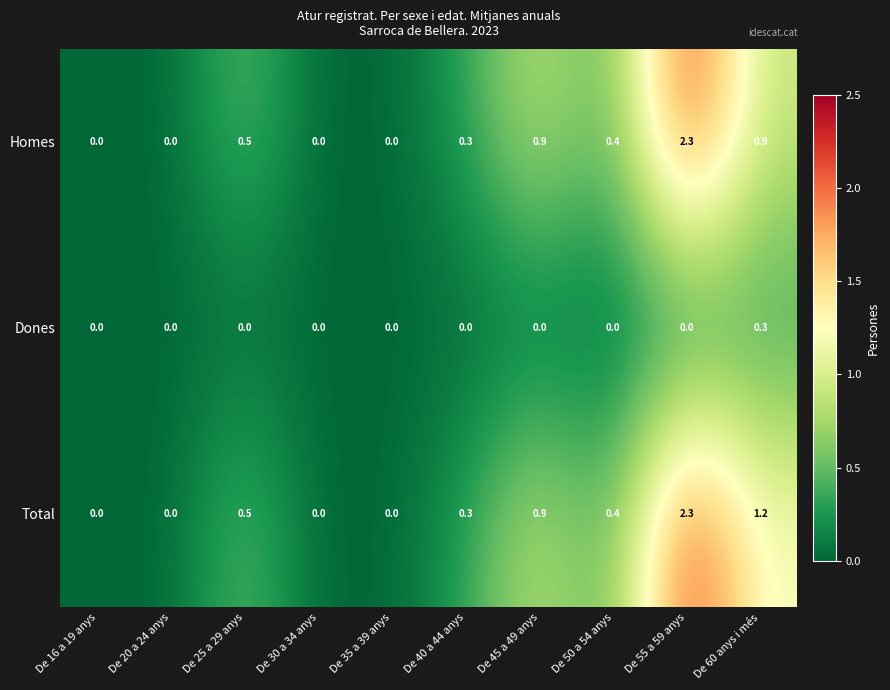

Between De 35 a 39 anys and De 60 anys i més, which series saw the biggest shift?

Total